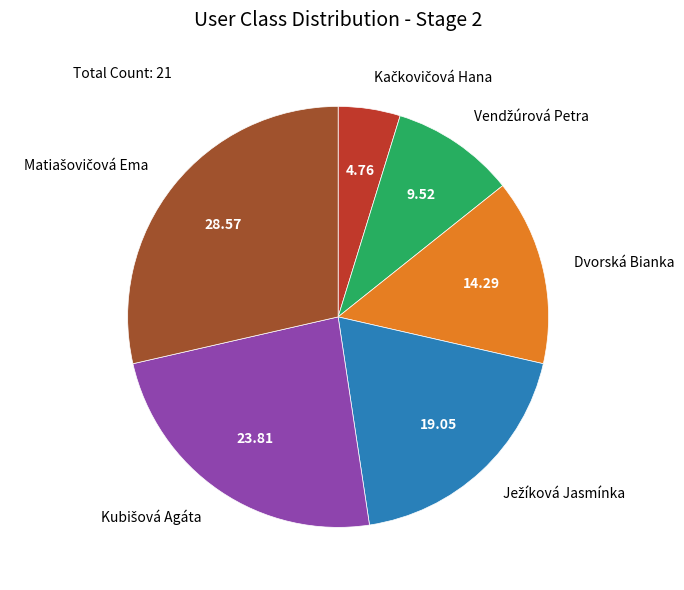

Does any single category account for the majority?

No